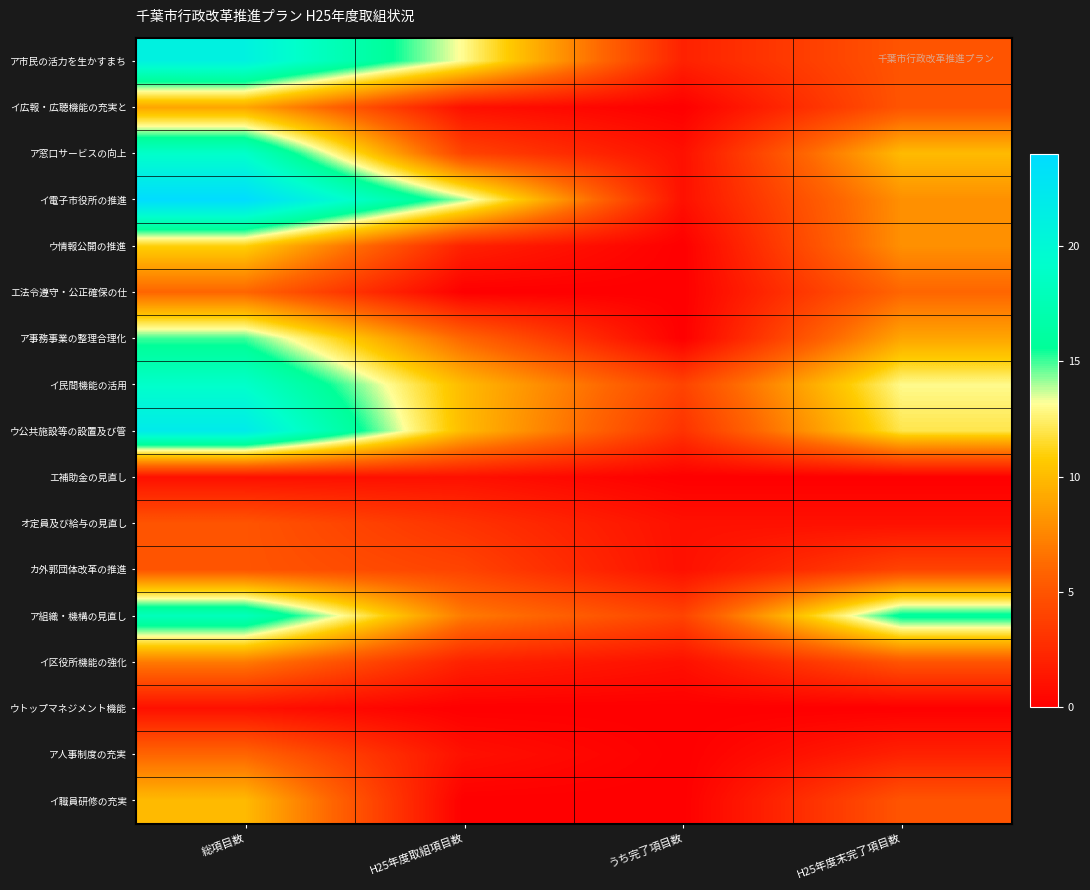

Rank the series by their maximum value, from highest to lowest.

イ電子市役所の推進, ウ公共施設等の設置及び管, ア市民の活力を生かすまち, ア窓口サービスの向上, イ民間機能の活用, ア組織・機構の見直し, ア事務事業の整理合理化, ウ情報公開の推進, イ職員研修の充実, イ広報・広聴機能の充実と, イ区役所機能の強化, エ法令遵守・公正確保の仕, ア人事制度の充実, オ定員及び給与の見直し, カ外郭団体改革の推進, エ補助金の見直し, ウトップマネジメント機能